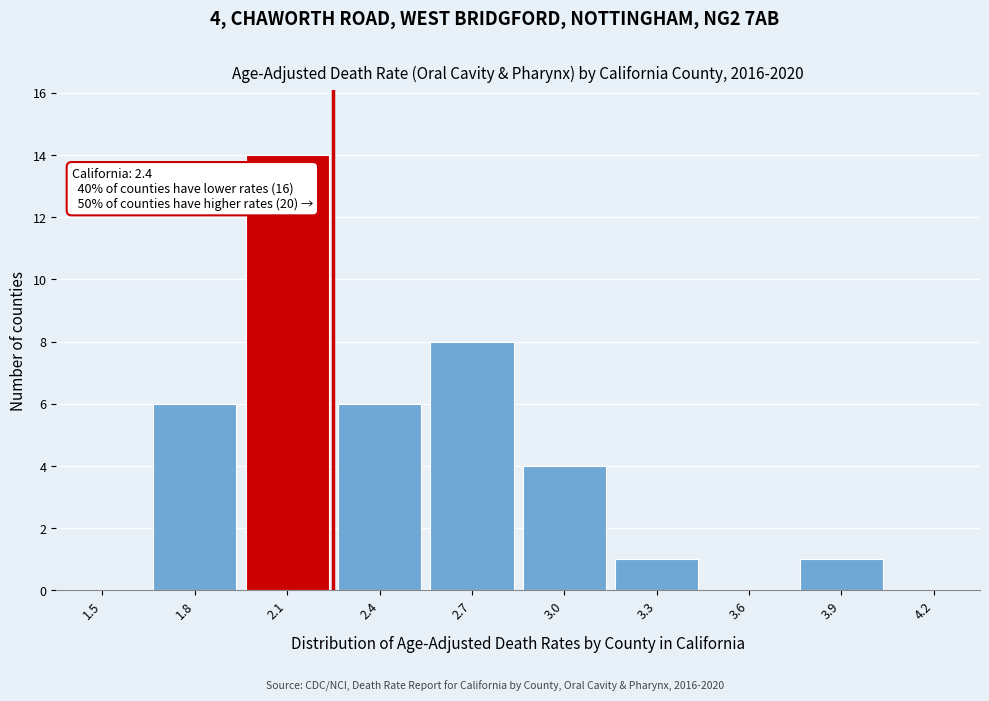

Reading left to right, what are all the values shown in this chart?

1.5=0	1.8=6	2.1=14	2.4=6	2.7=8	3.0=4	3.3=1	3.6=0	3.9=1	4.2=0